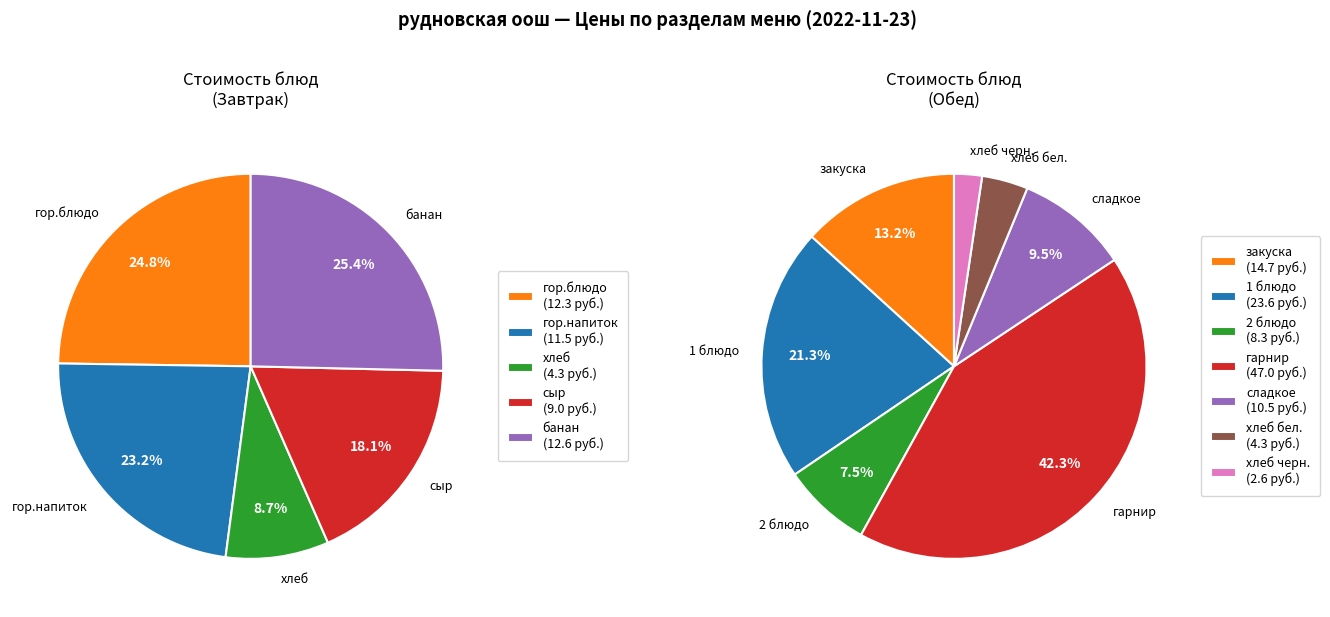

How many segments does this pie chart have?

12